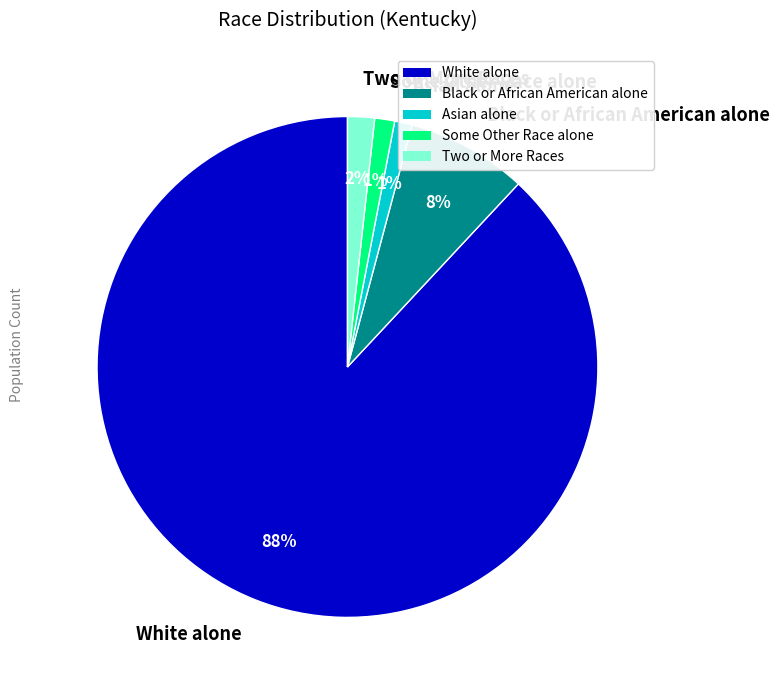

Combined, do Black or African American alone and White alone account for over 50%?

Yes